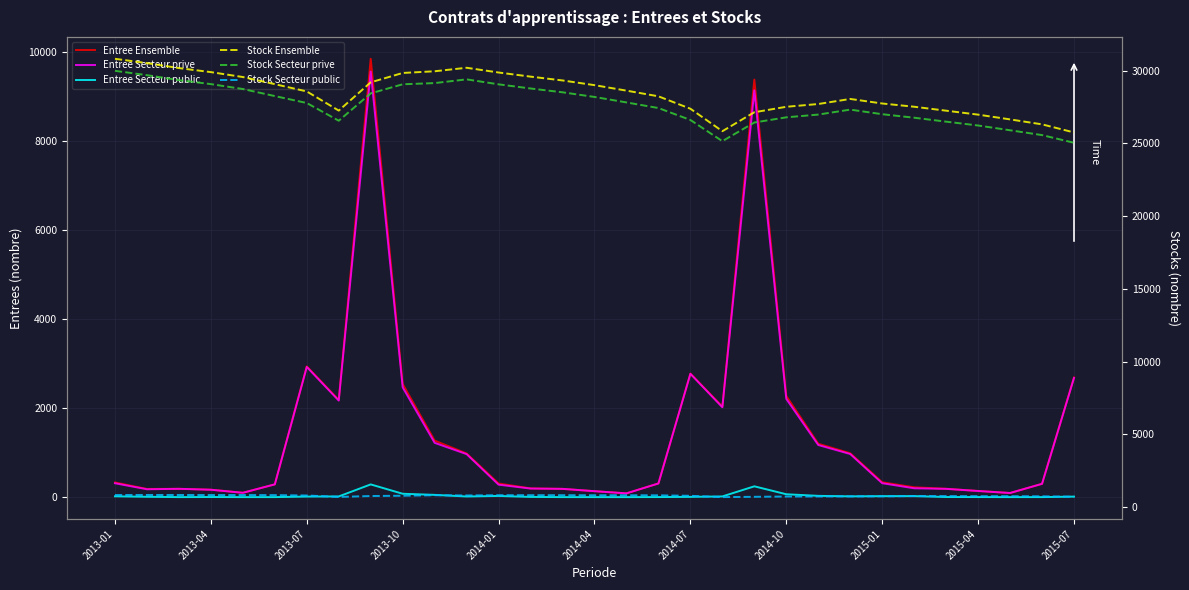

How many lines are shown in the chart?

6